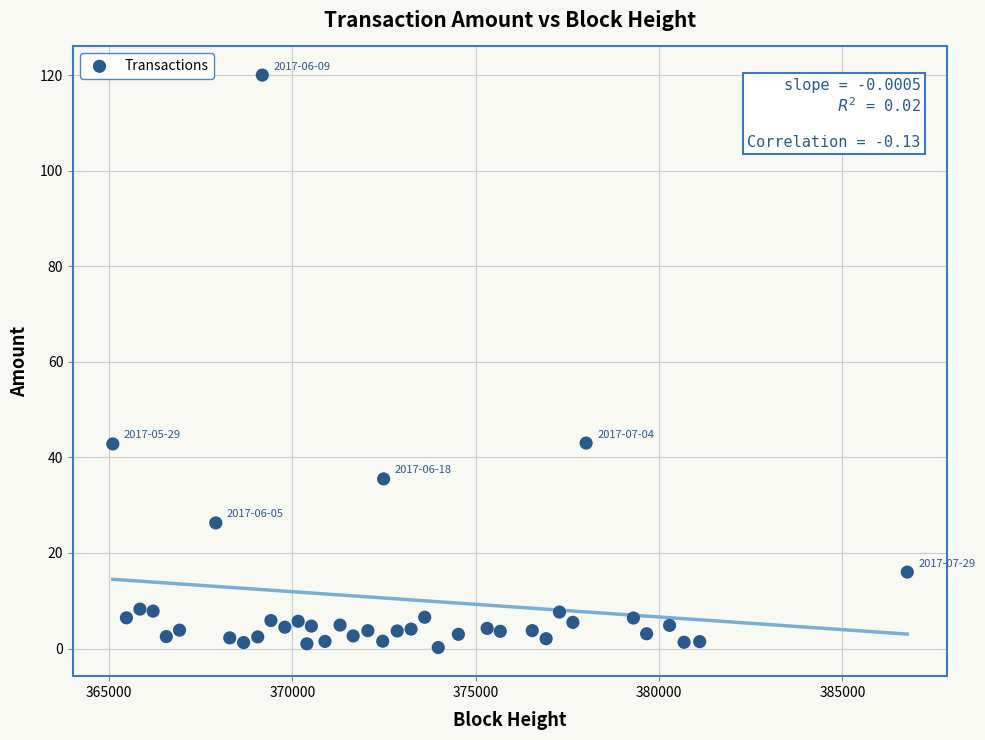

What is the range of X values (max minus min)?

21668.0